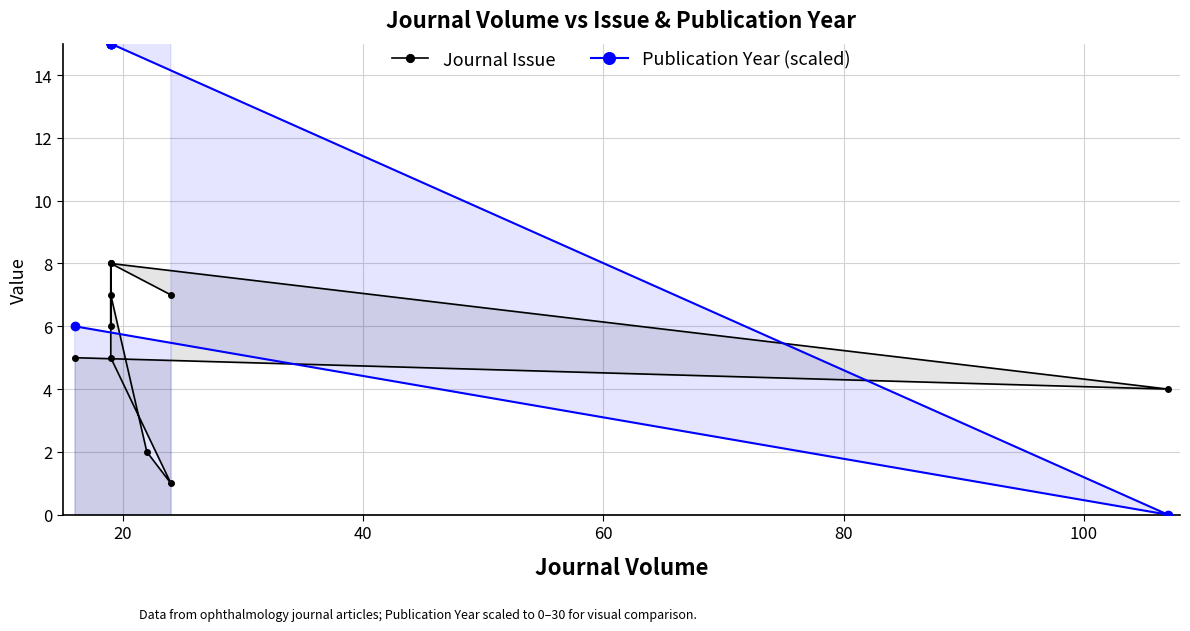

What is the difference between the Journal Issue values at 60 and 20?

2